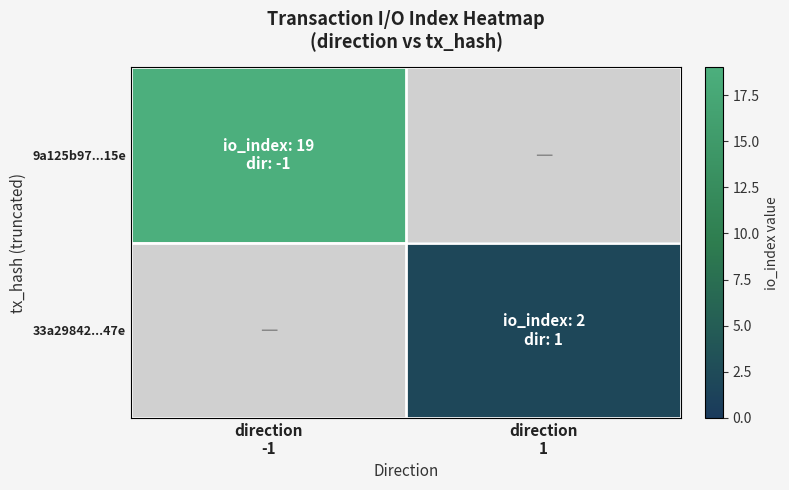

At direction -1, list the series in order from smallest to largest.

9a125b97...15e, 33a29842...47e